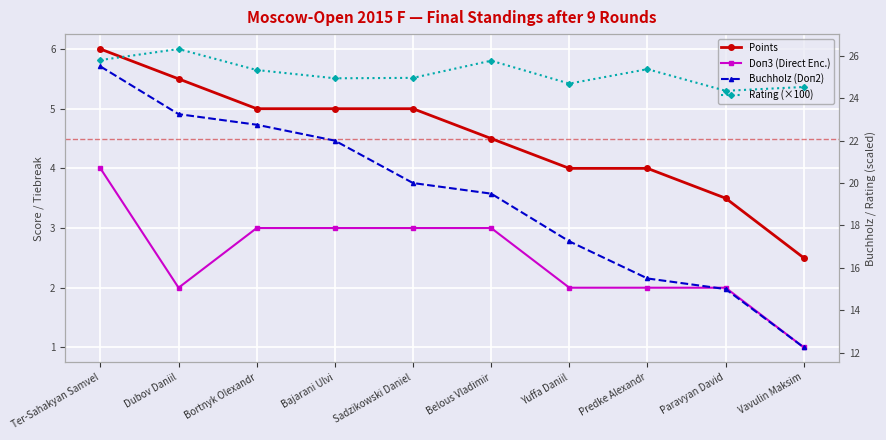

What is the label of the 9th point from the left?

Paravyan David